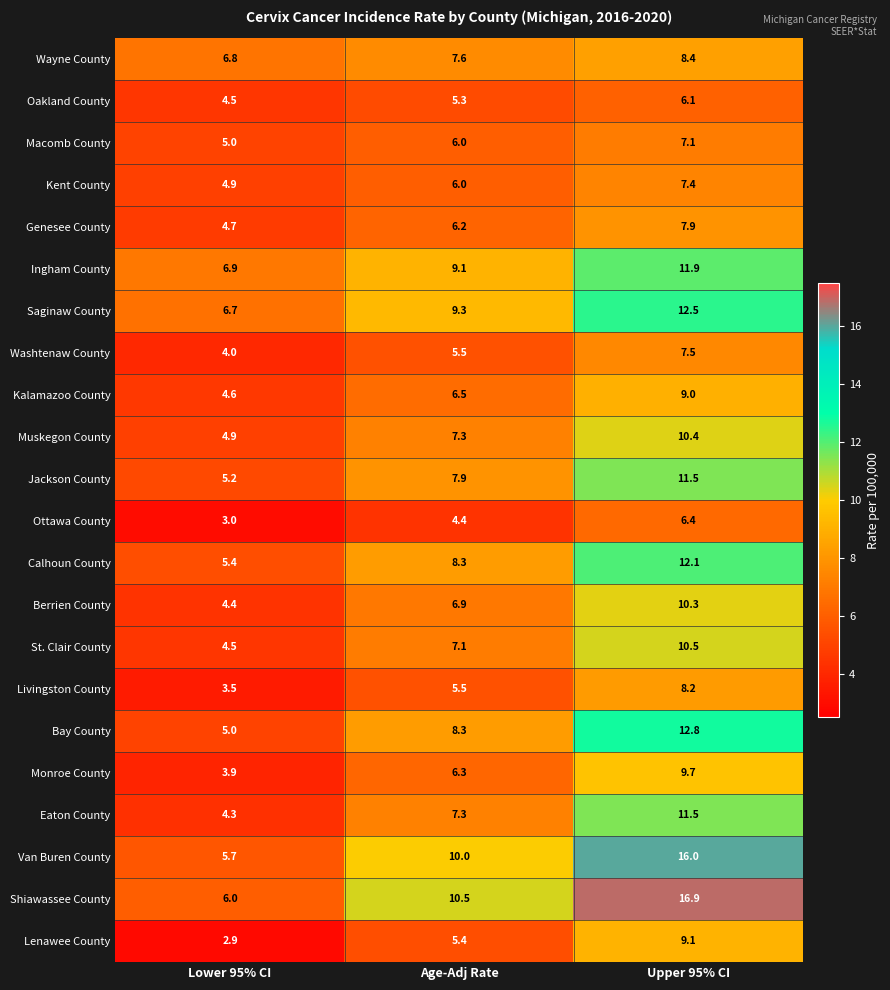

Rank the categories by Ingham County value from lowest to highest.

Lower 95% CI, Age-Adj Rate, Upper 95% CI